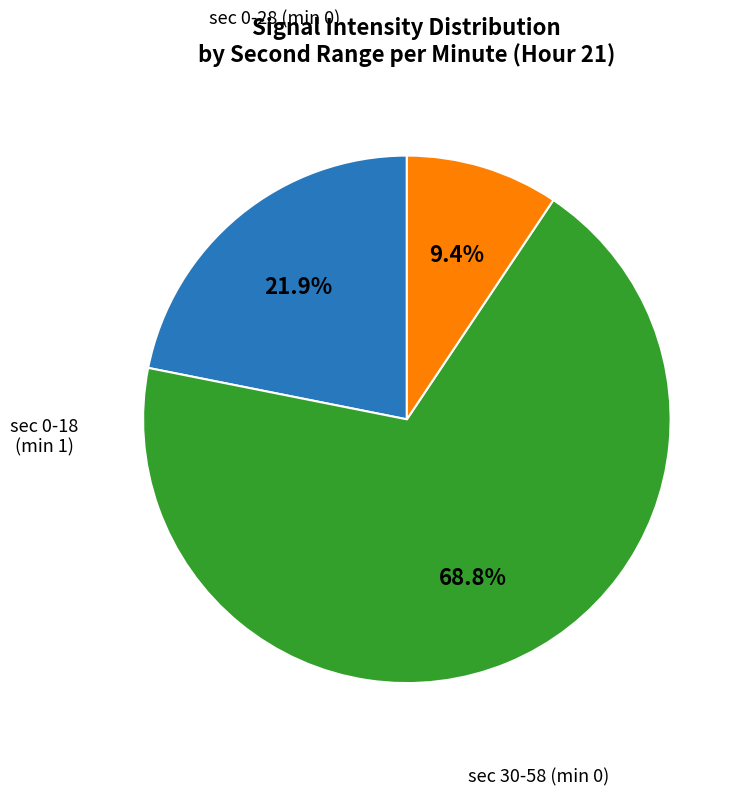

Is there any slice that represents more than half of the pie?

Yes